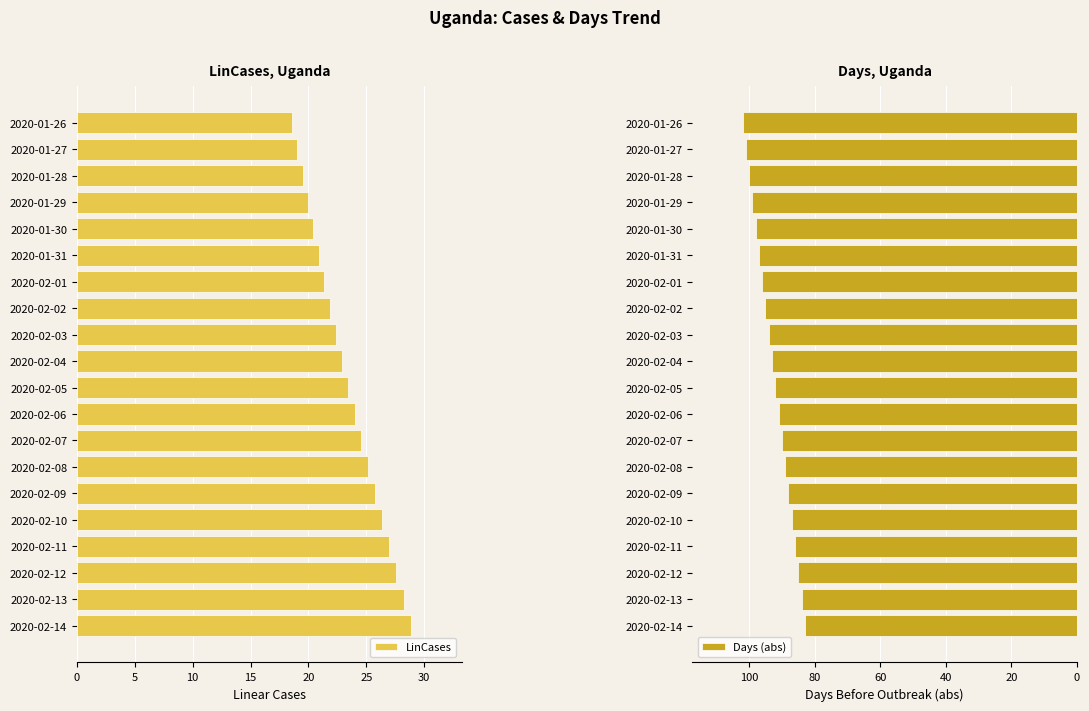

Which series has the largest range (max minus min)?

Days (abs)